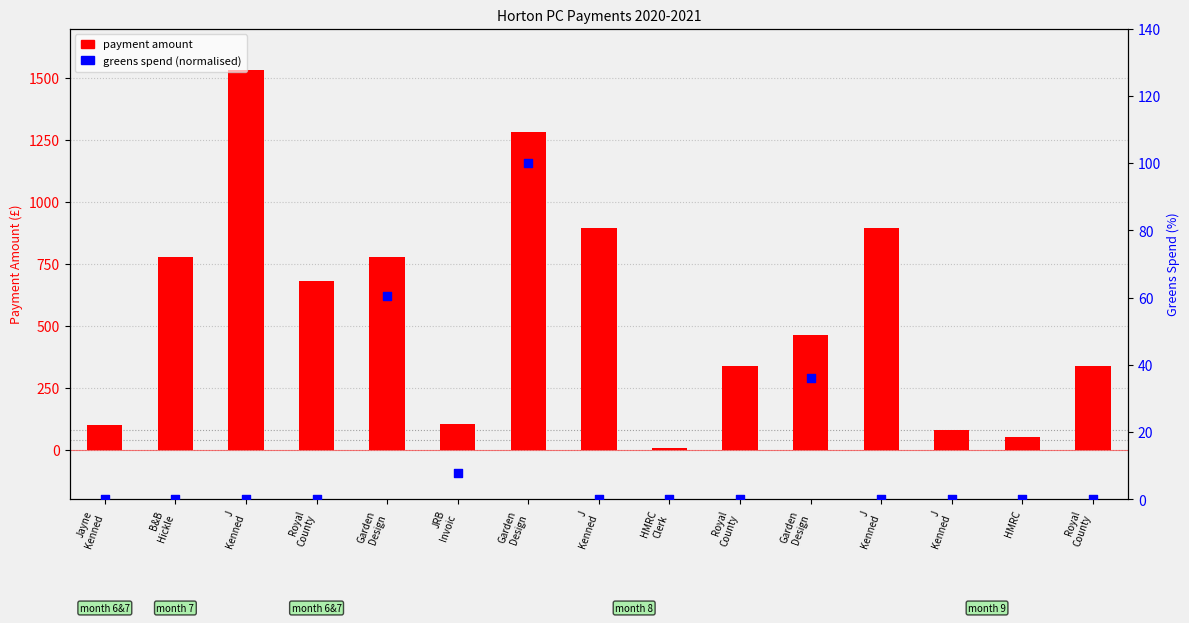

Which series has the largest total across all categories?

payment amount